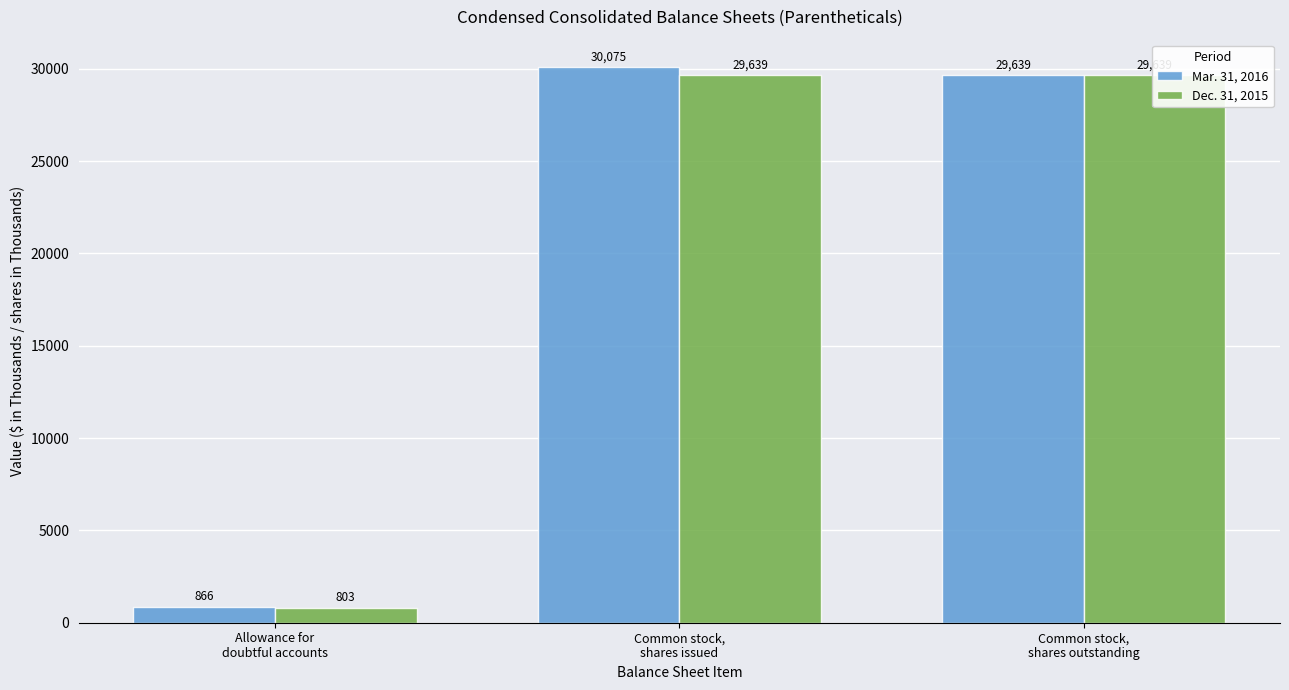

Which series has the widest spread of values?

Mar. 31, 2016